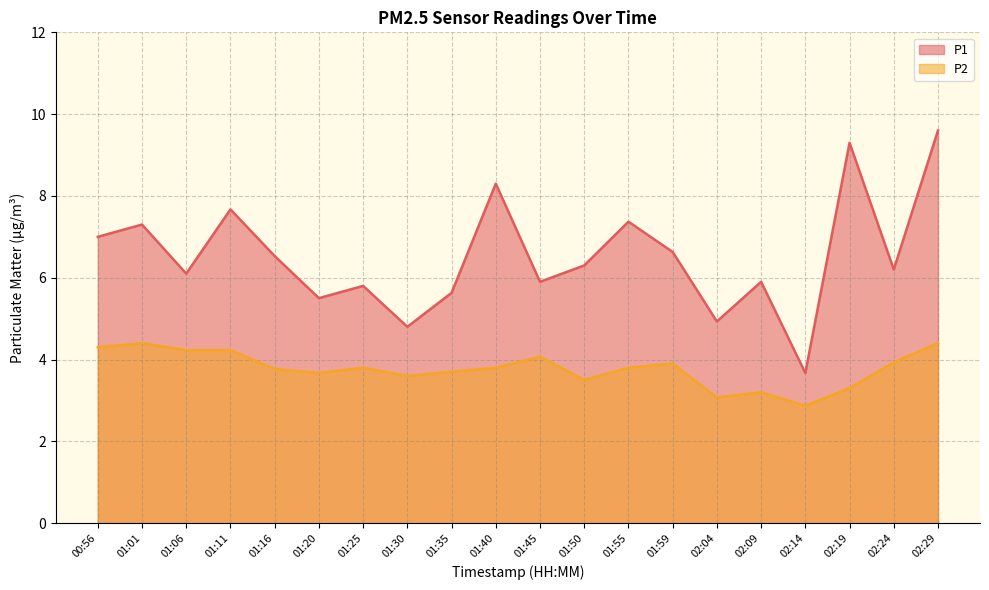

What is the value of the P2 point at the 9th from the left?

3.7